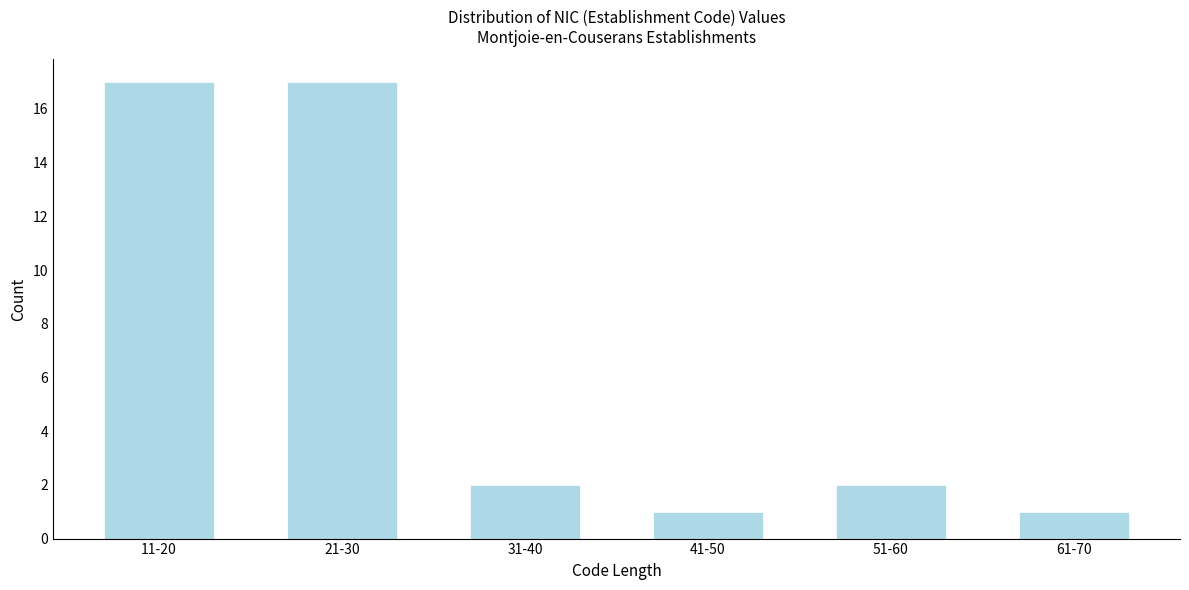

Reading right to left, what are all the values shown in this chart?

61-70=1	51-60=2	41-50=1	31-40=2	21-30=17	11-20=17